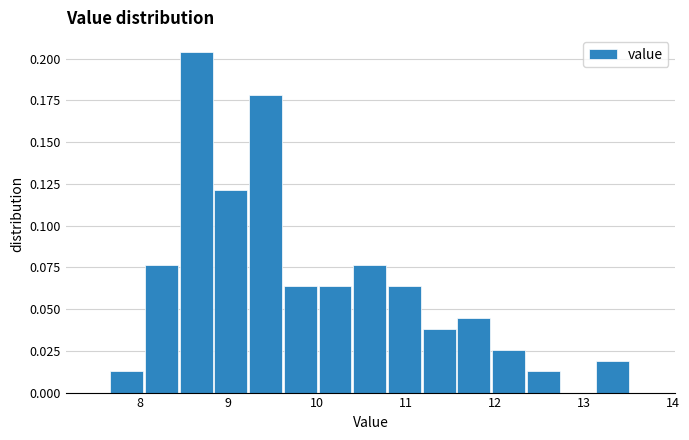

Read against the x-axis, roughly where is the centre of the tallest bar?

8.6